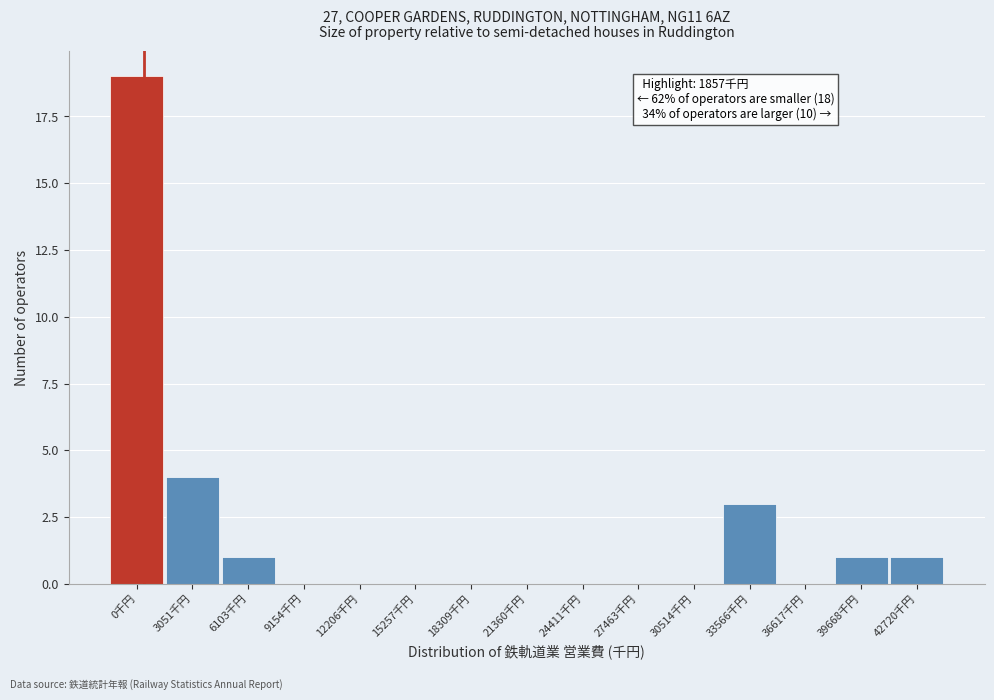

Reading right to left, extract all data points from this chart.

42720千円=1	39668千円=1	36617千円=0	33566千円=3	30514千円=0	27463千円=0	24411千円=0	21360千円=0	18309千円=0	15257千円=0	12206千円=0	9154千円=0	6103千円=1	3051千円=4	0千円=19